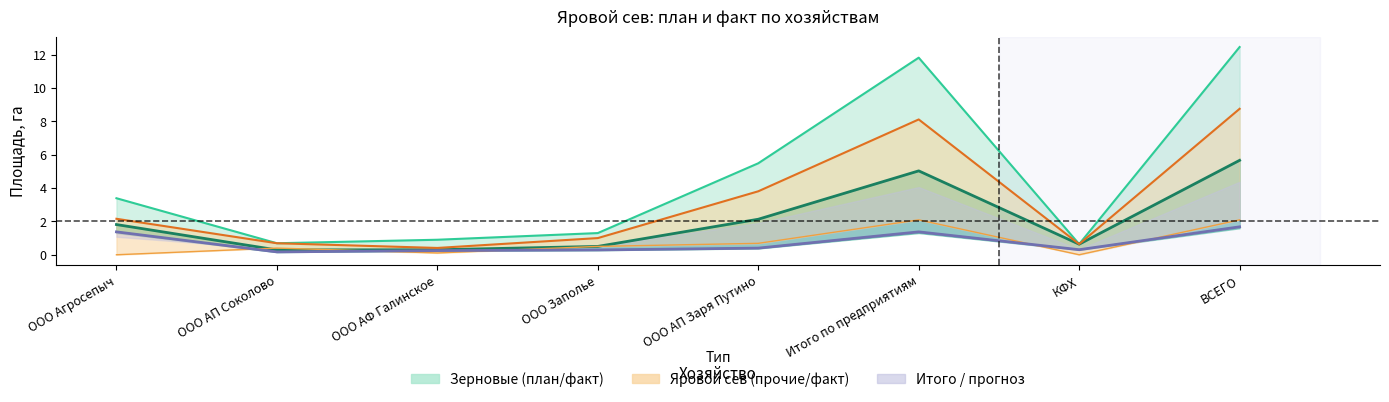

Where is the first local minimum for Яровой сев прочие план (col_27)?

ООО АФ Галинское